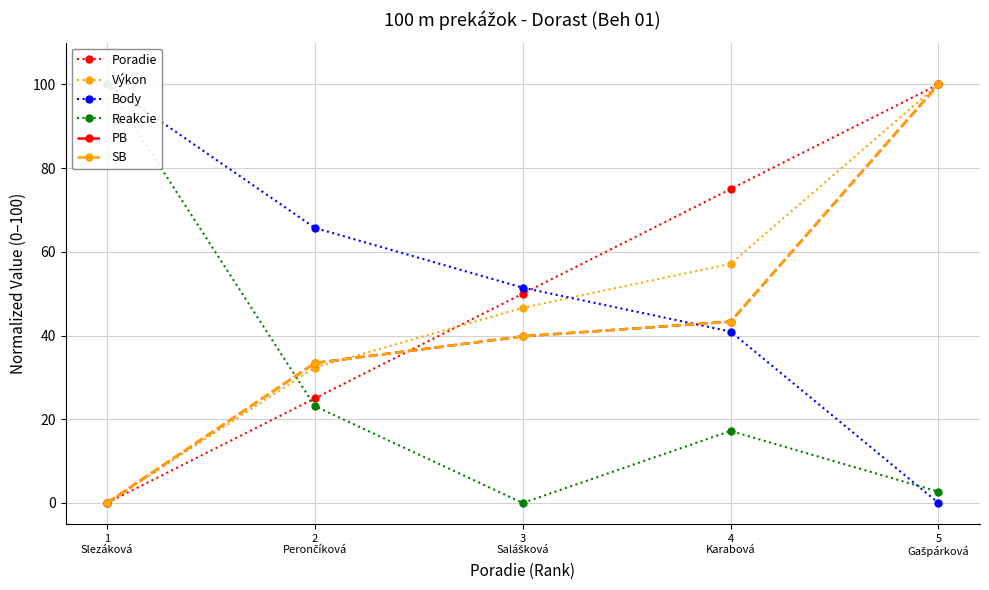

Is it true that Reakcie equals 0.0 at 3
Salášková?

True